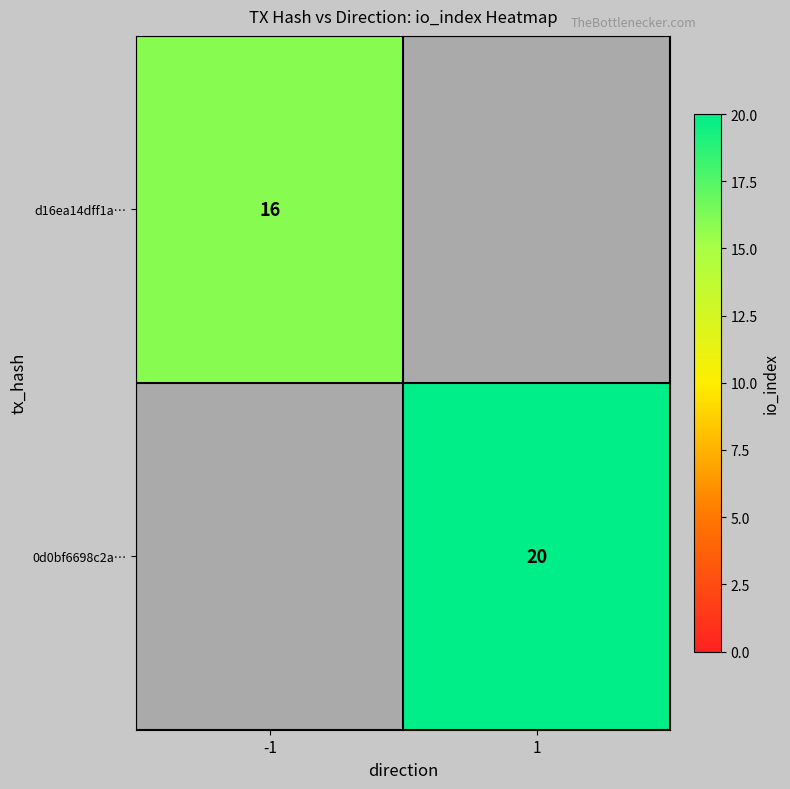

The value of d16ea14dff1a… at -1 is 28. True or false?

False